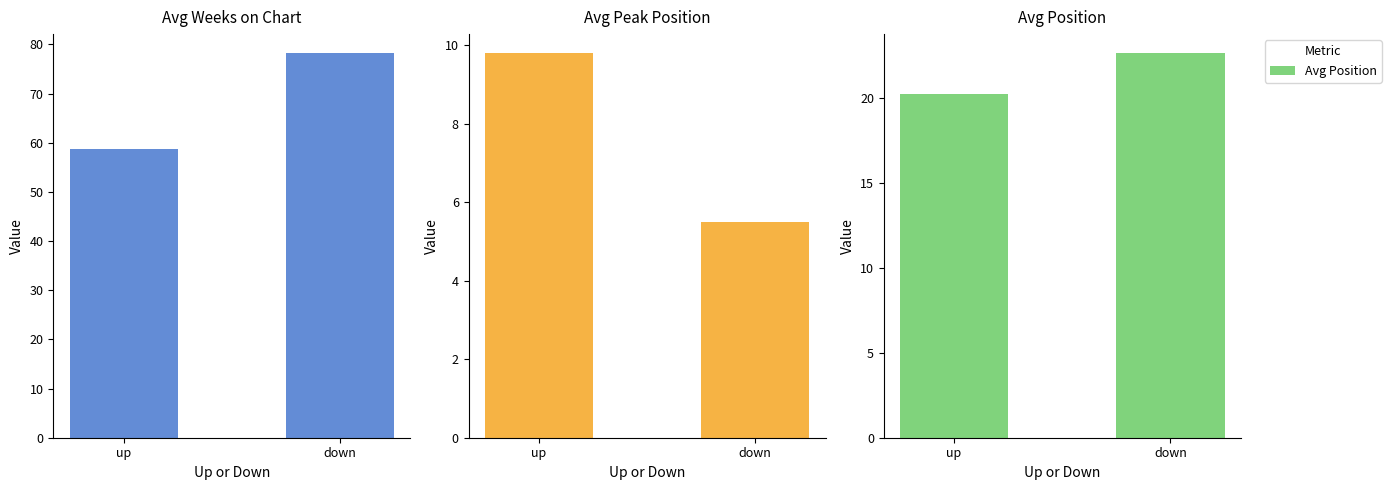

How many categories are shown in the chart?

2